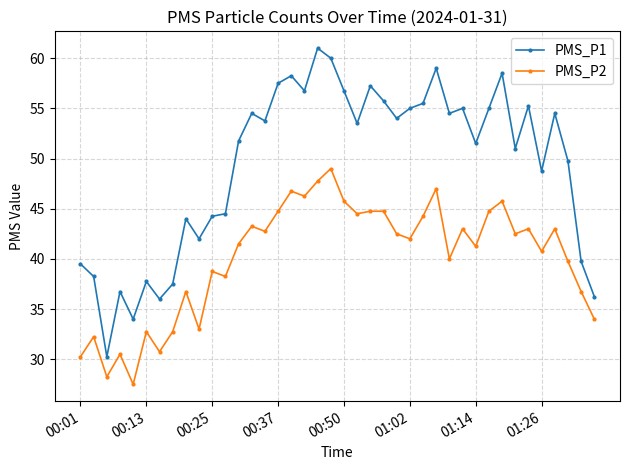

True or false: PMS_P2 and PMS_P1 cross at least once.

False